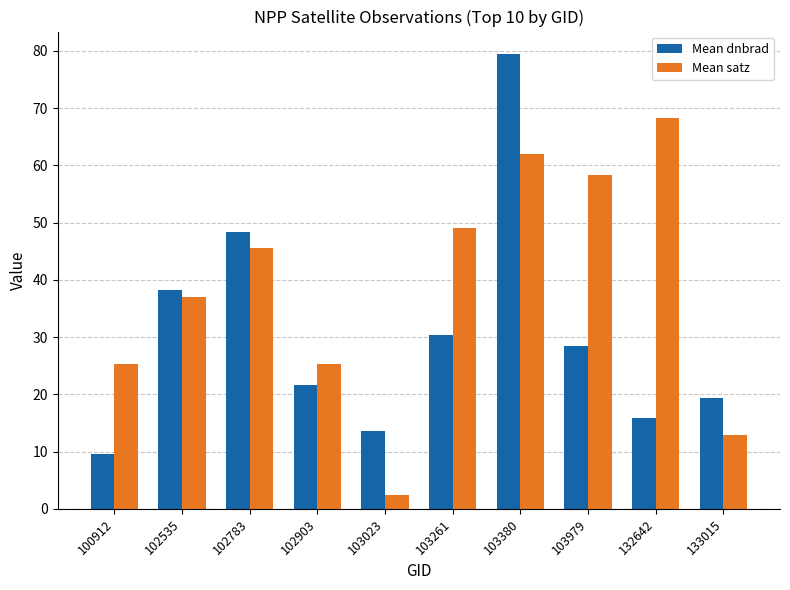

Rank the series by their maximum value, from lowest to highest.

Mean satz, Mean dnbrad